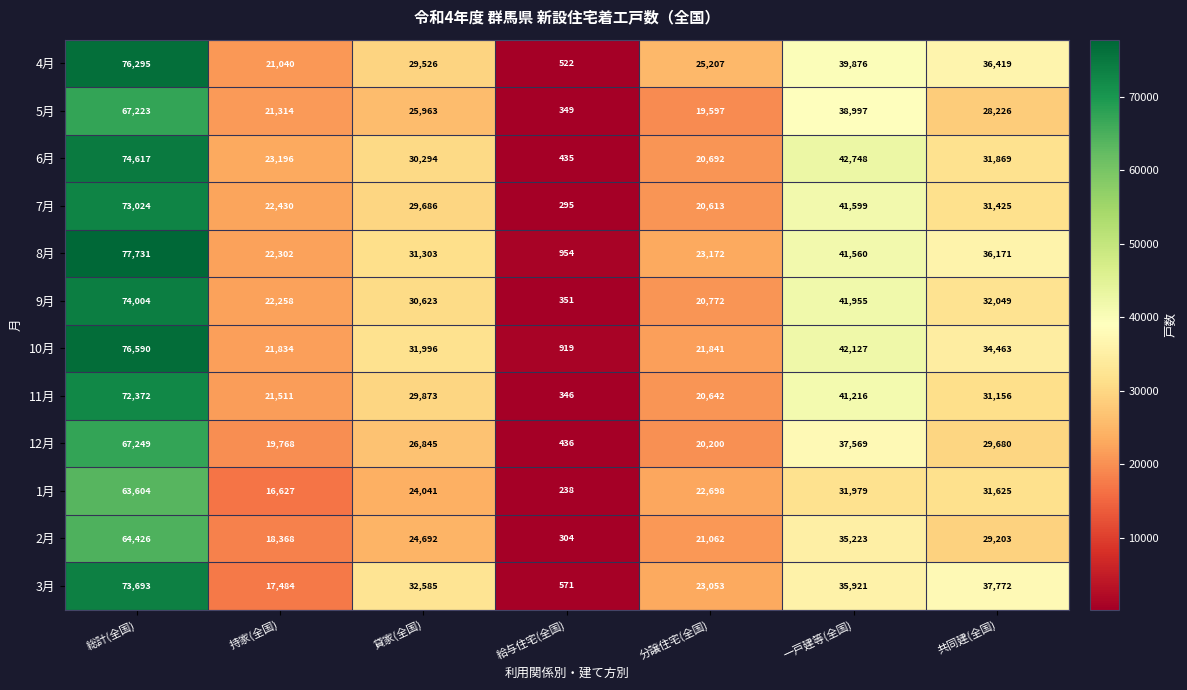

What is the spread (max minus min) of values at 分譲住宅(全国)?

5610